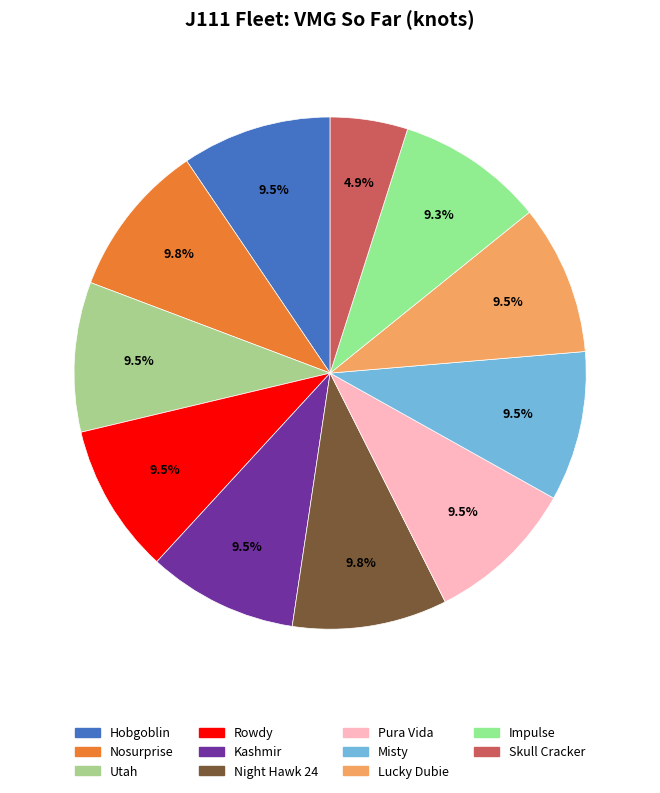

Between Lucky Dubie and Impulse, which is larger?

Lucky Dubie